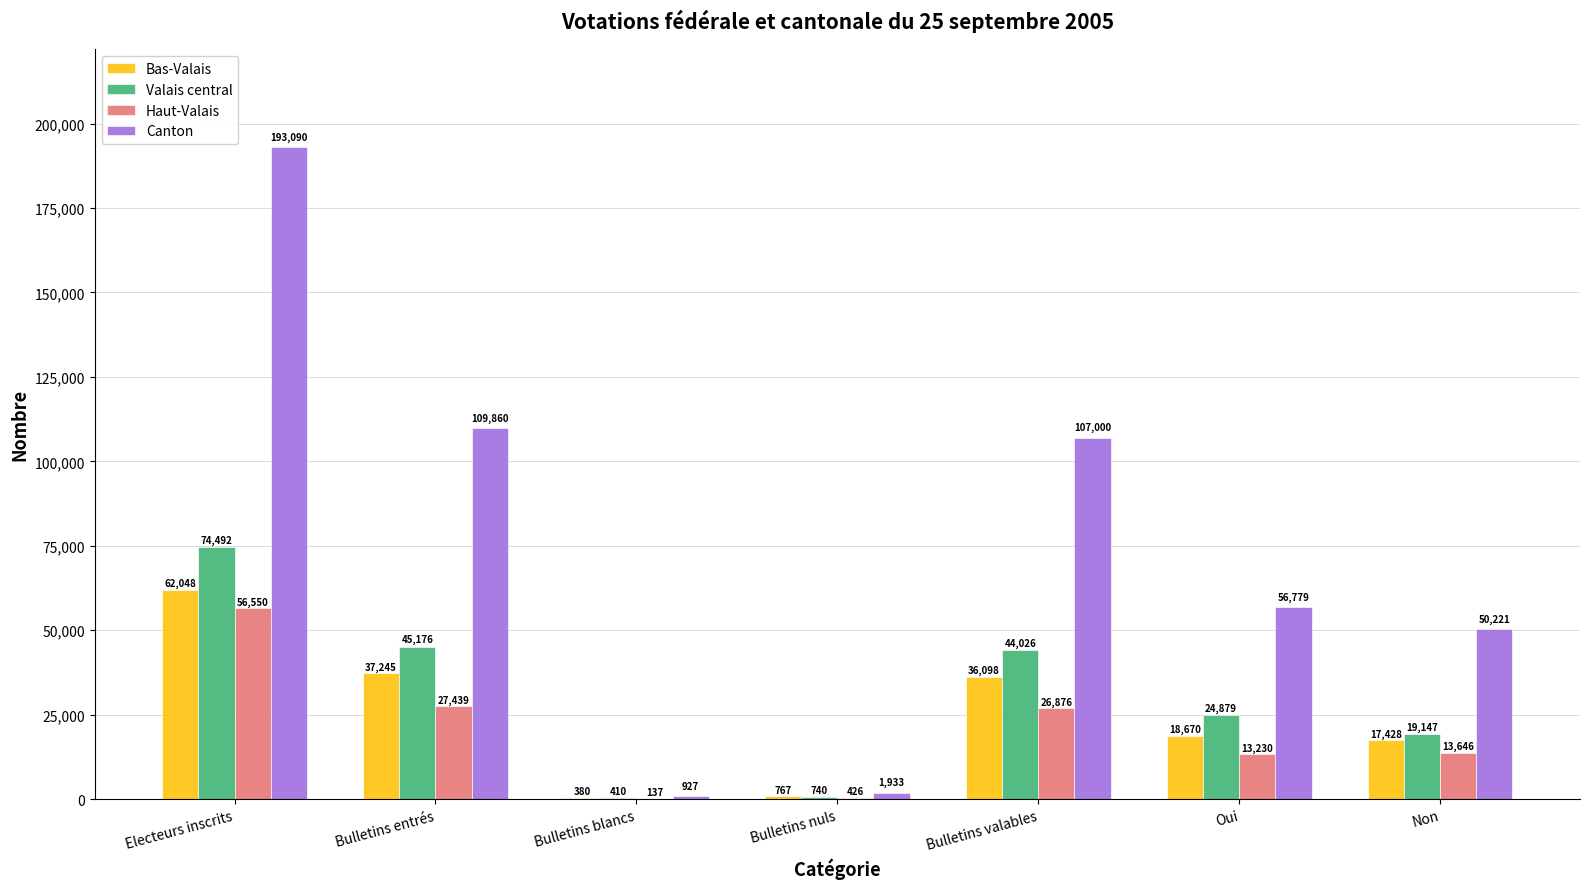

At which label does Haut-Valais reach its peak?

Electeurs inscrits